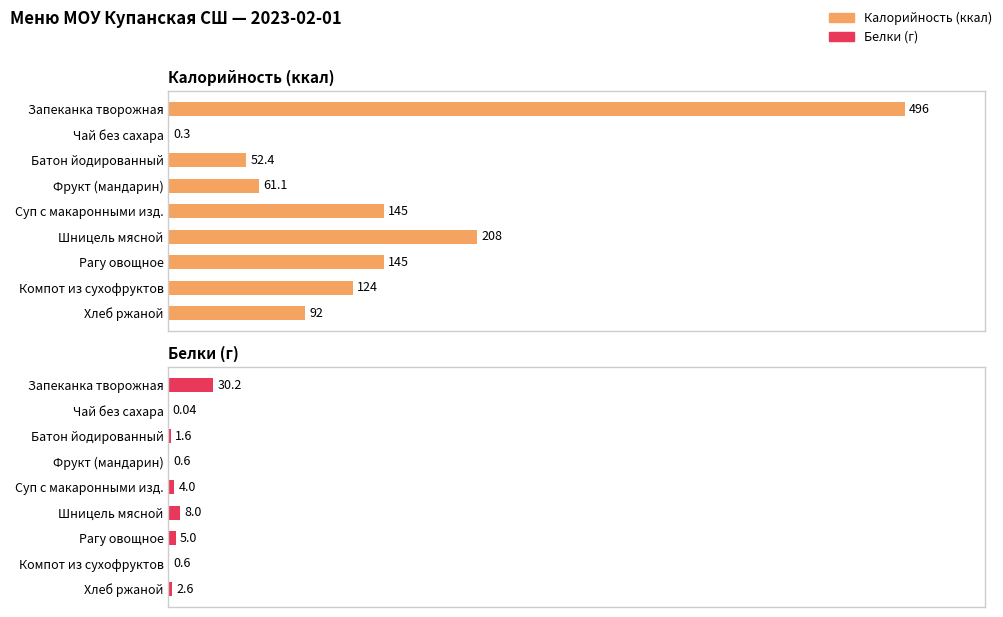

Rank the series at Фрукт (мандарин) from lowest to highest value.

Белки (г), Калорийность (ккал)